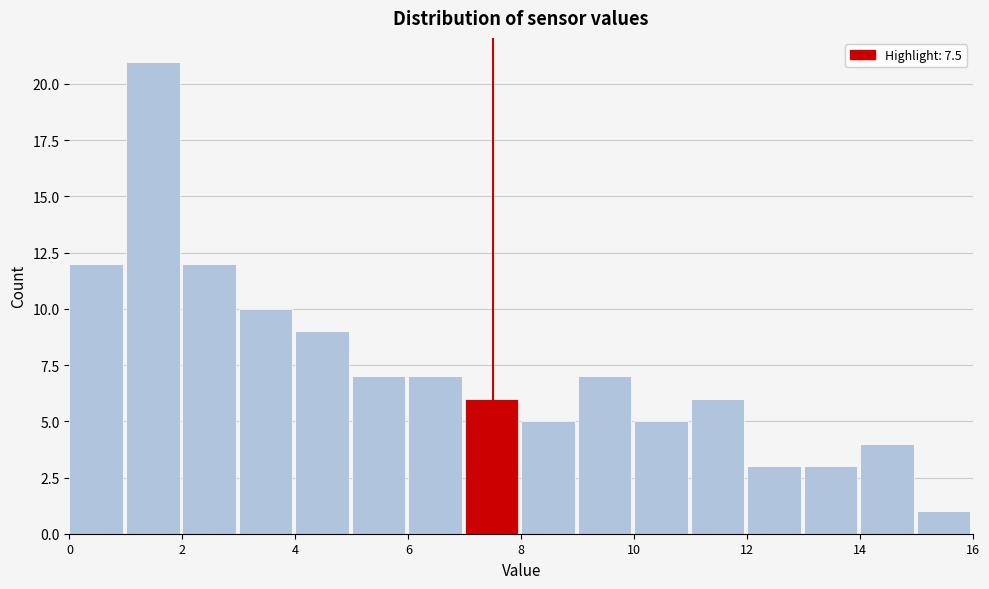

Reading left to right, list every bar in this chart as the range it spans on the x-axis followed by its height. The values are not printed on the chart, so give them approximately, as read against the axis.

0 to 1: 12
1 to 2: 21
2 to 3: 12
3 to 4: 10
4 to 5: 9
5 to 6: 7
6 to 7: 7
7 to 8: 6
8 to 9: 5
9 to 10: 7
10 to 11: 5
11 to 12: 6
12 to 13: 3
13 to 14: 3
14 to 15: 4
15 to 16: 1